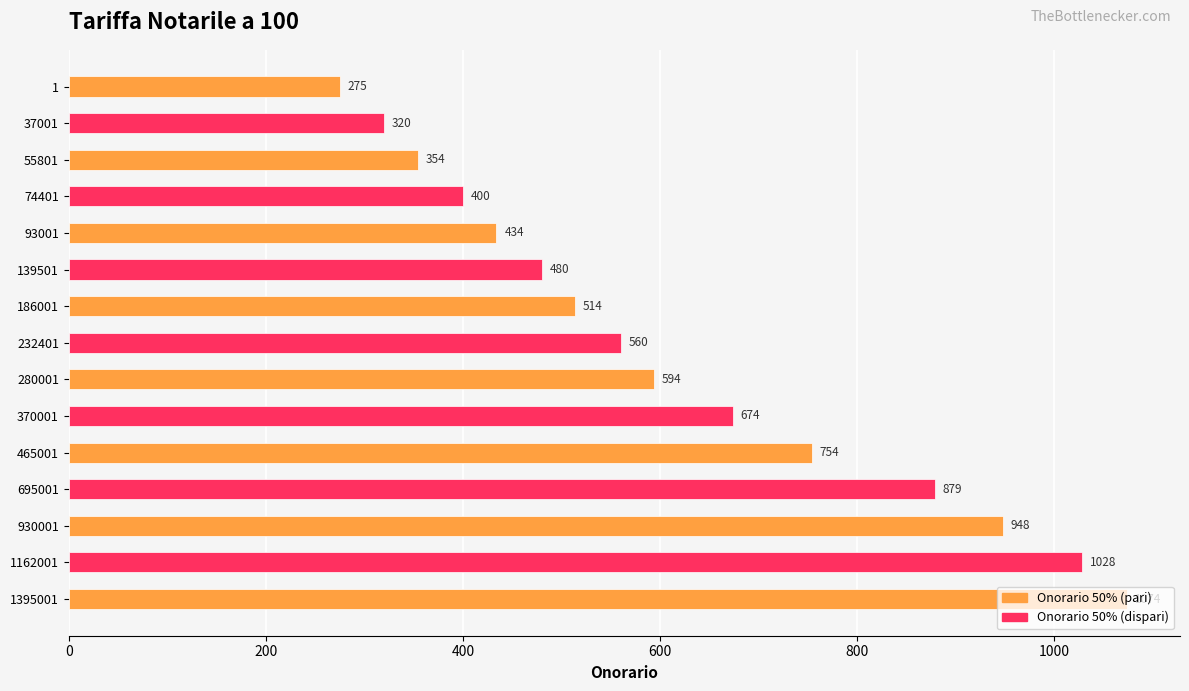

At which label is the value closest to 674?

370001